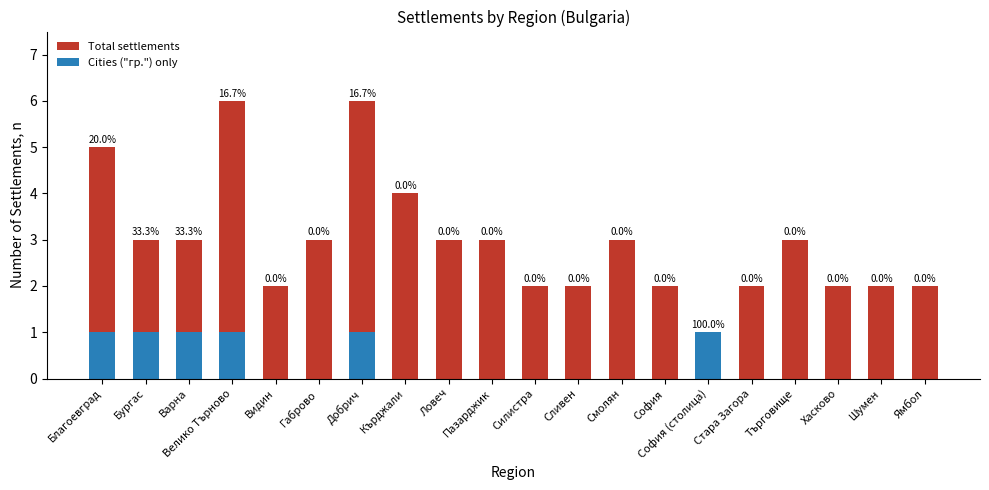

What is the maximum value shown in the chart?

6